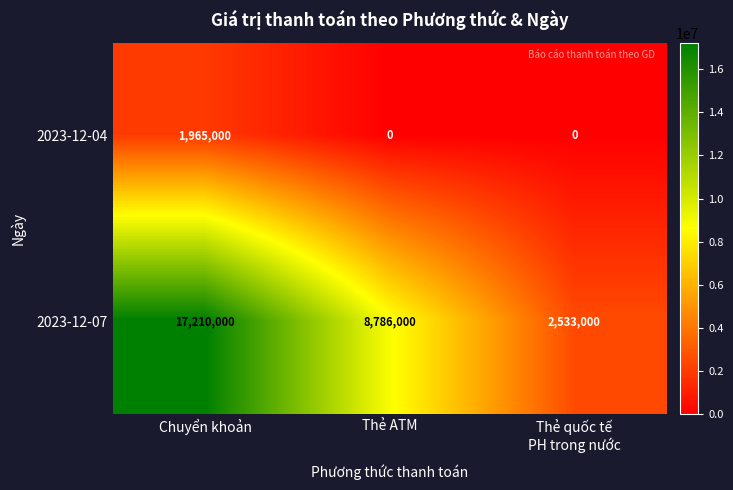

Reading right to left, list all the values displayed in this chart.

2023-12-04: 0	0	1965000
2023-12-07: 2533000	8786000	17210000